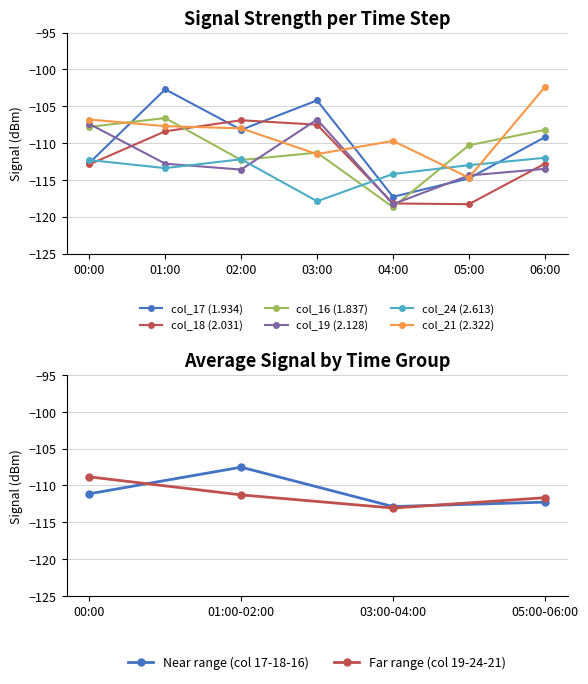

What are all the series names shown in the legend?

col_17 (1.934), col_18 (2.031), col_16 (1.837), col_19 (2.128), col_24 (2.613), col_21 (2.322)